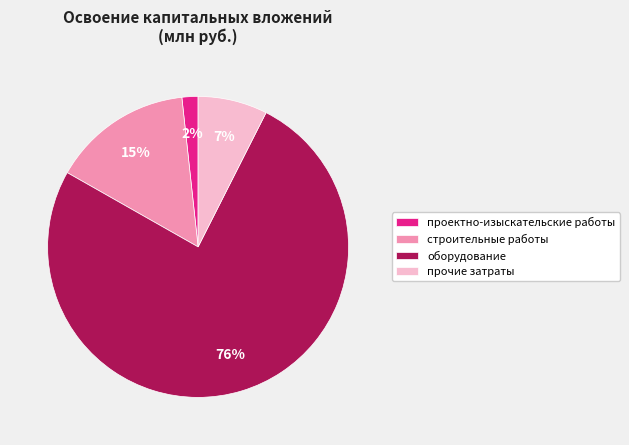

To the nearest percent, what is the average slice percentage?

25%